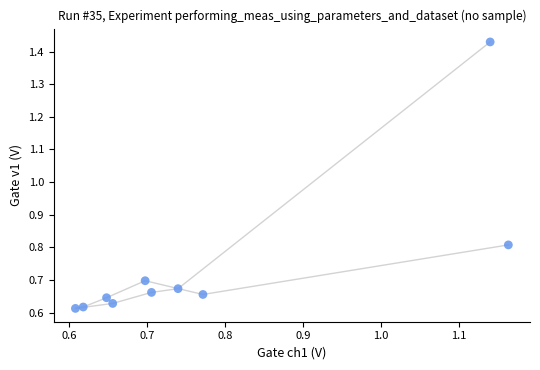

What Y value in the scatter plot is closest to 1?

0.8